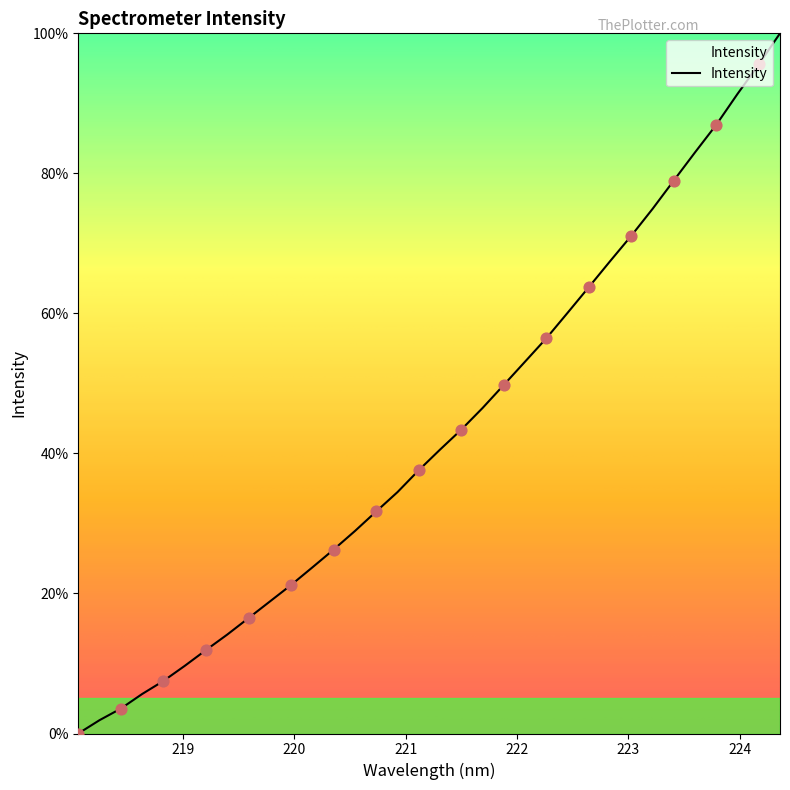

What is the difference between the maximum and minimum values?

100.0